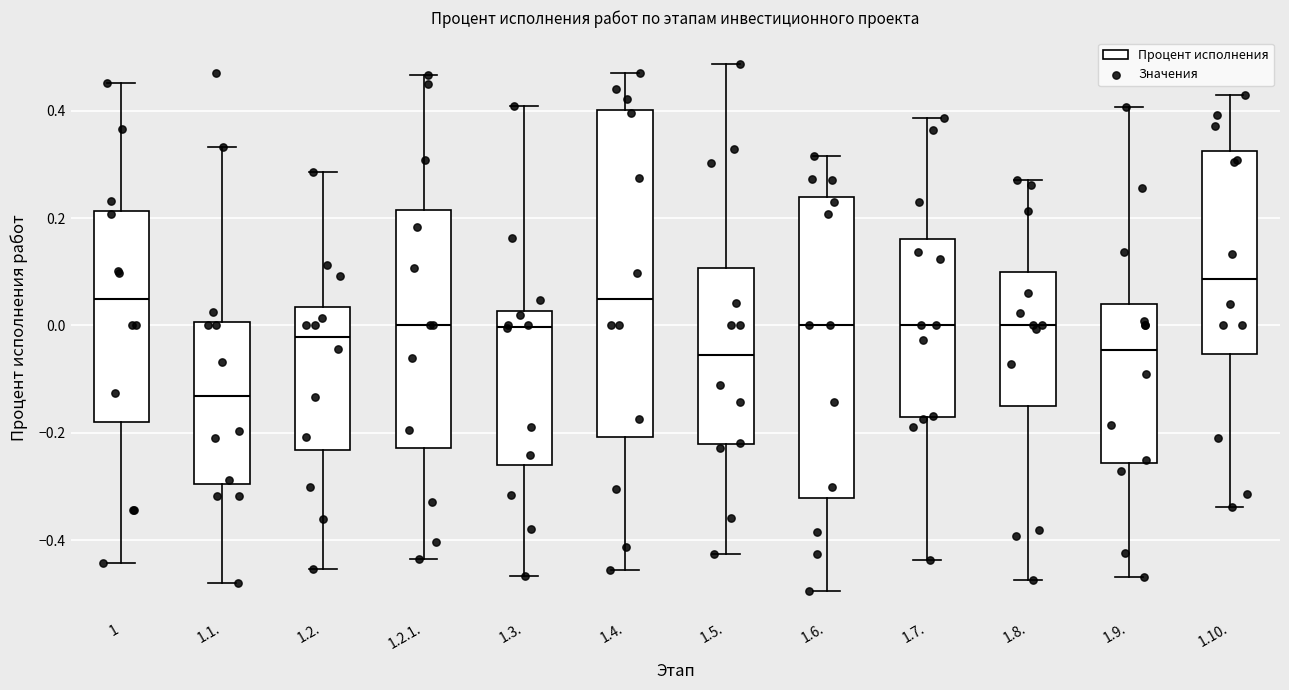

Comparing the boxes themselves (not the whiskers), which one is the tallest?

1.4.